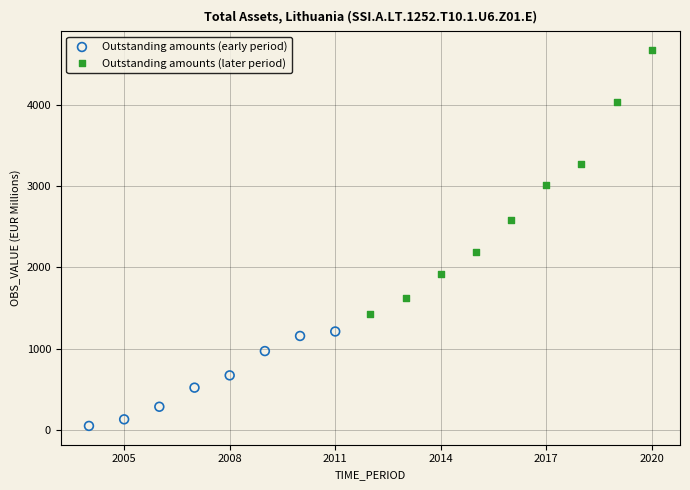

Which series contains the lowest Y value?

Outstanding amounts (early period)